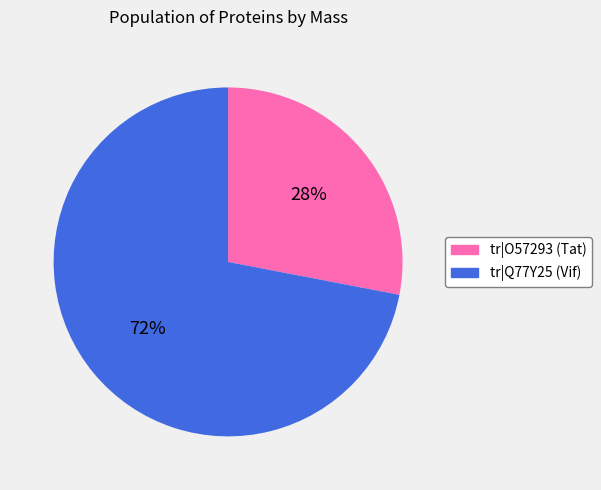

Does any single category account for the majority?

Yes